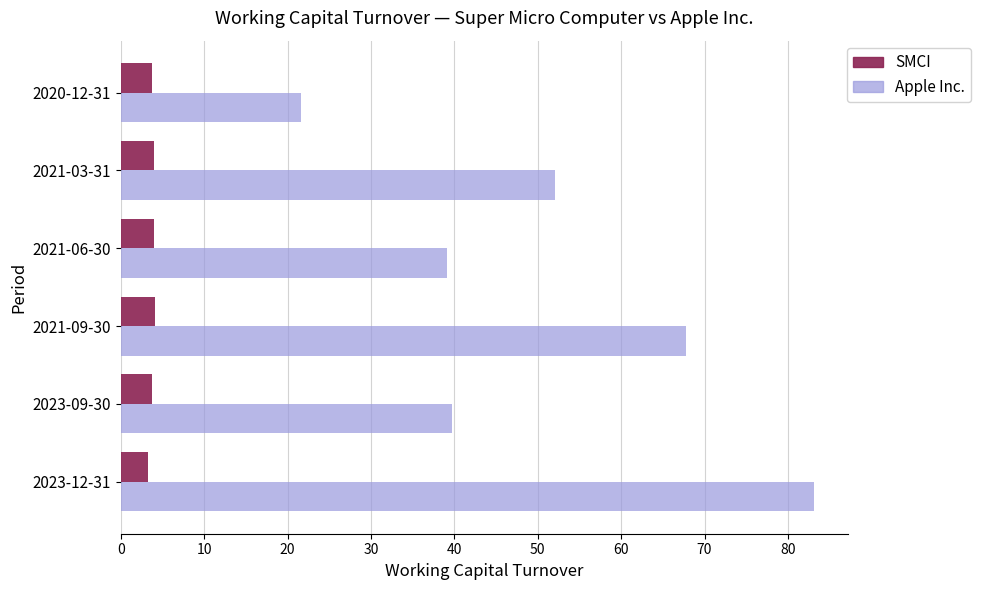

At which category is the sum across all series the highest?

2023-12-31